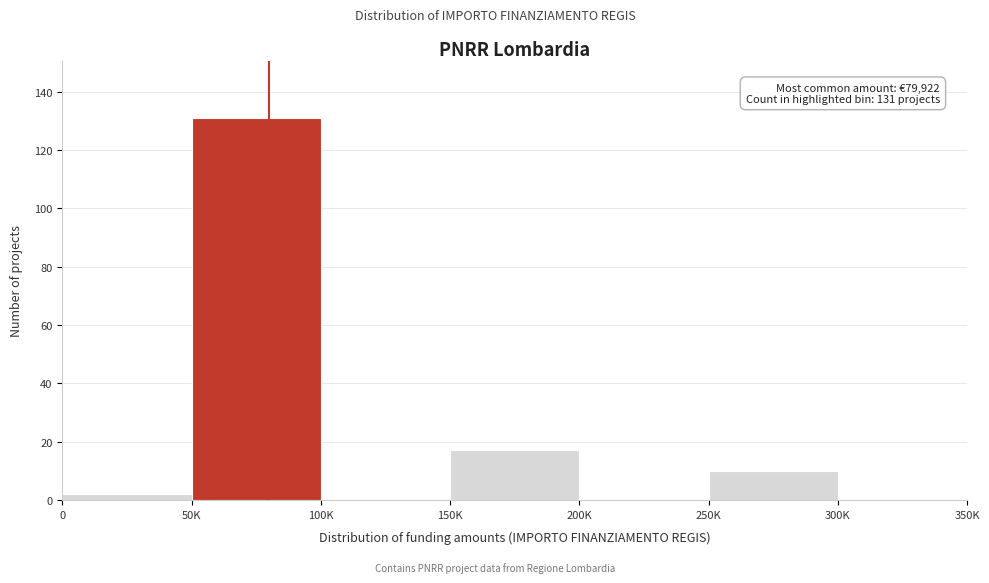

Where is the data nearest to the value 65?

150K